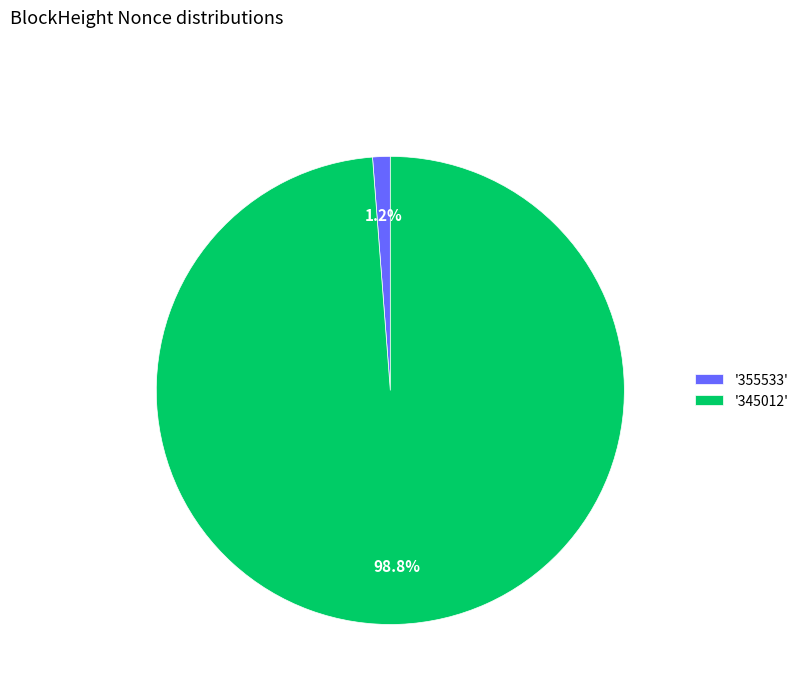

How many slices are in this pie chart?

2